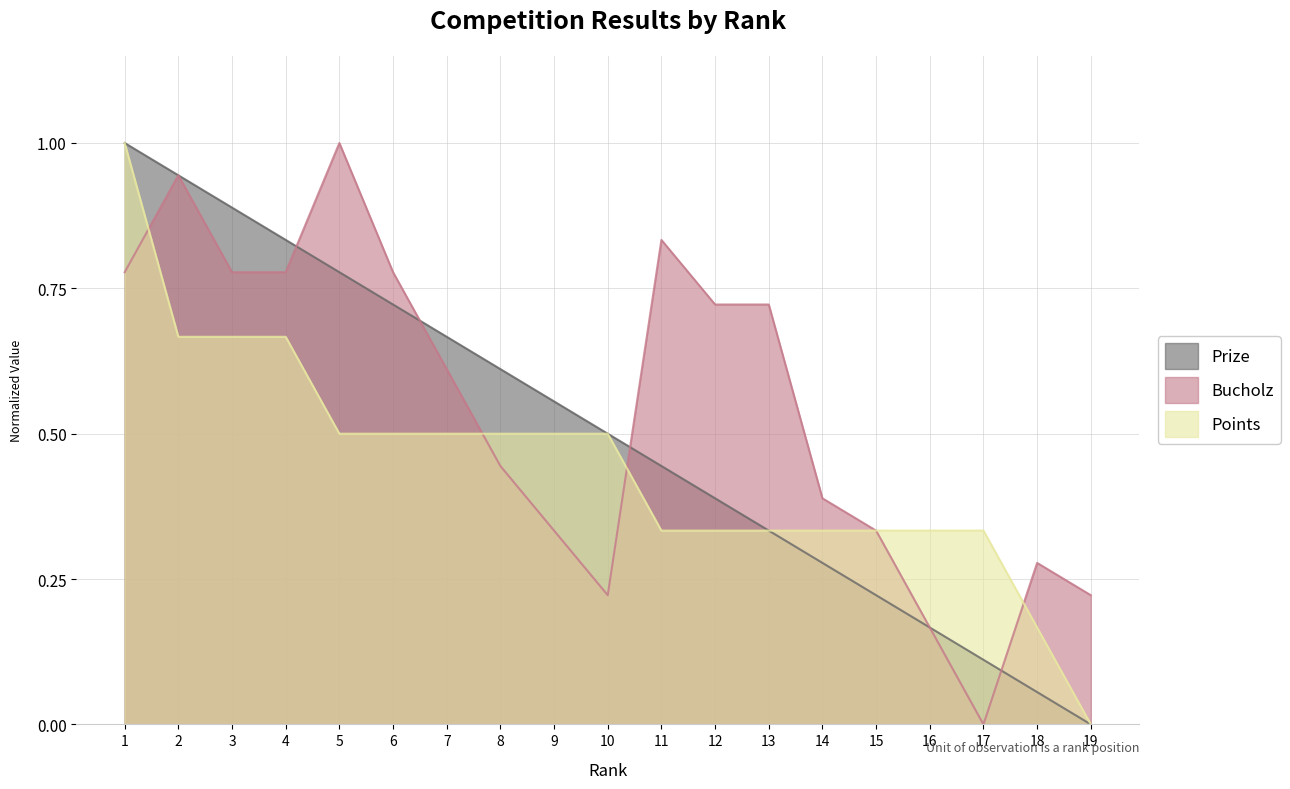

What is the value of the Prize point at the 6th from the left?

0.7